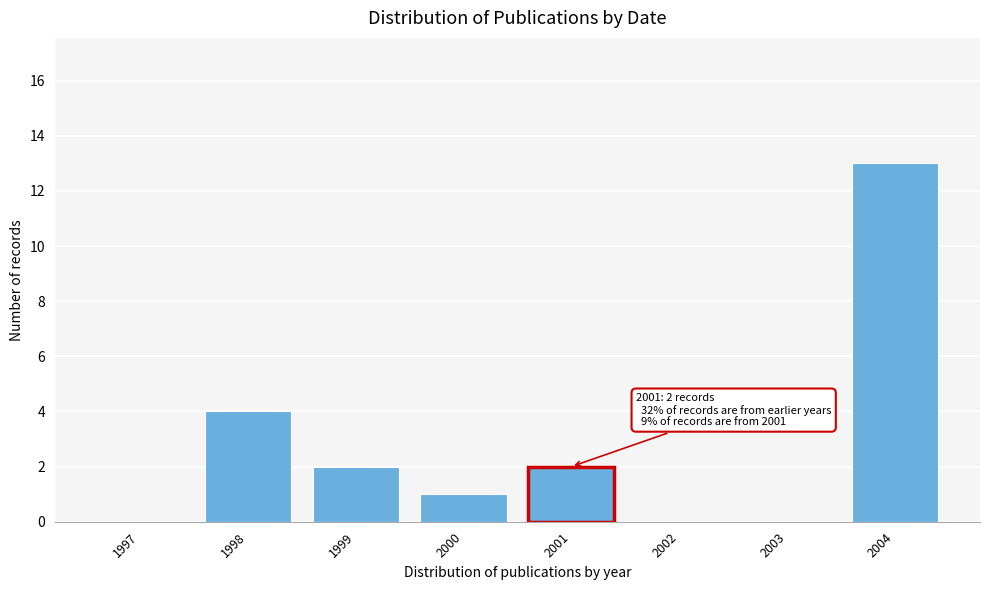

Reading left to right, extract all data points from this chart.

1997=0	1998=4	1999=2	2000=1	2001=2	2002=0	2003=0	2004=13